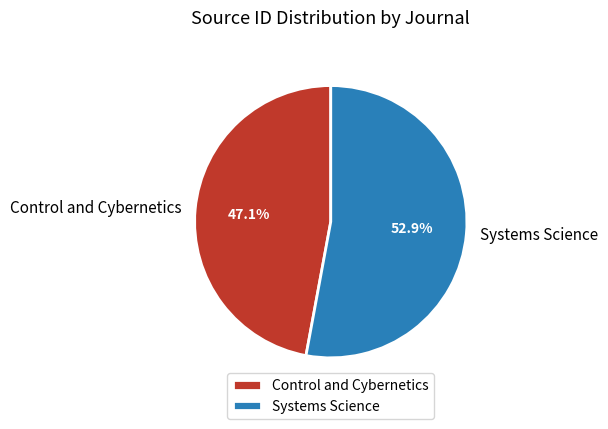

Between Control and Cybernetics and Systems Science, which is larger?

Systems Science